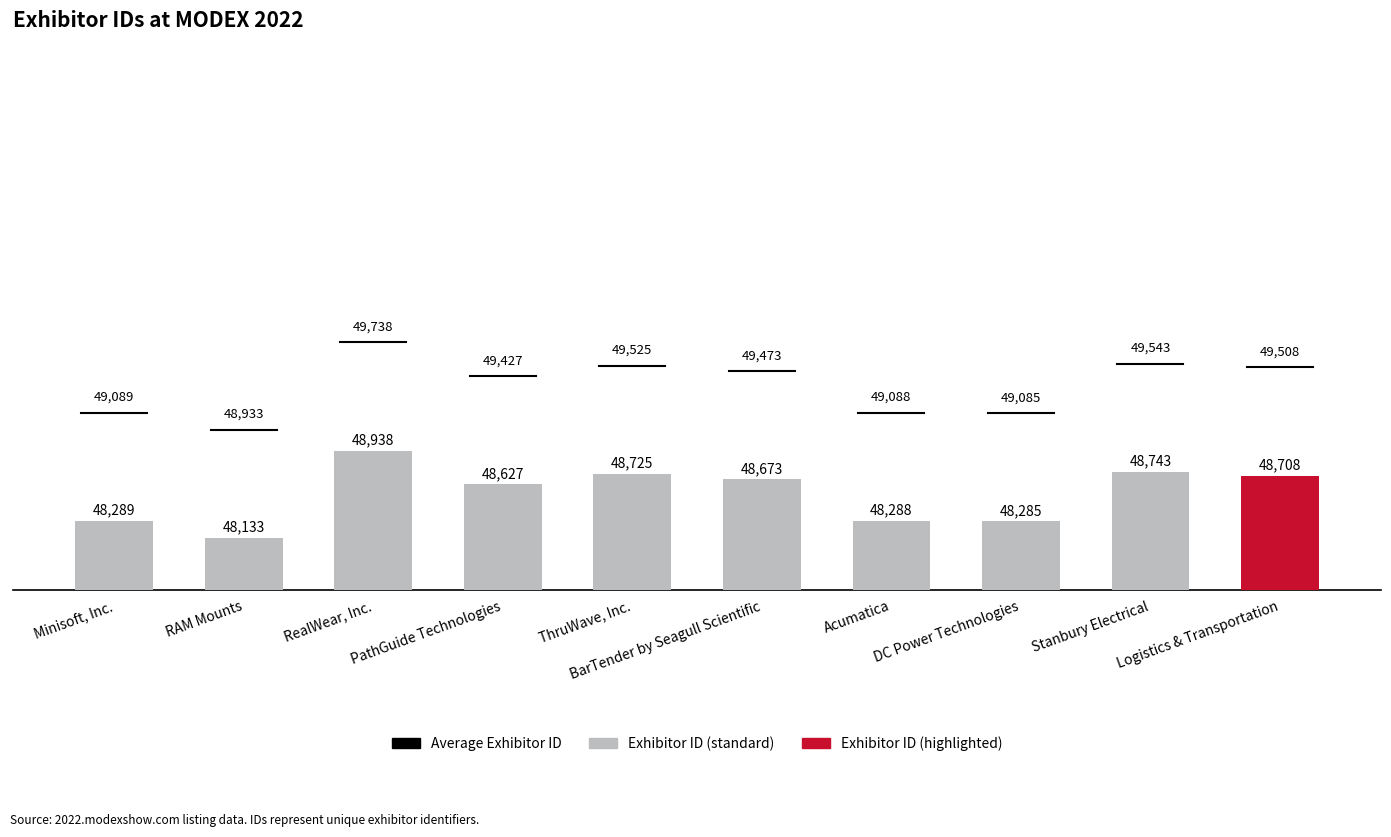

How many values are below 48673?

5